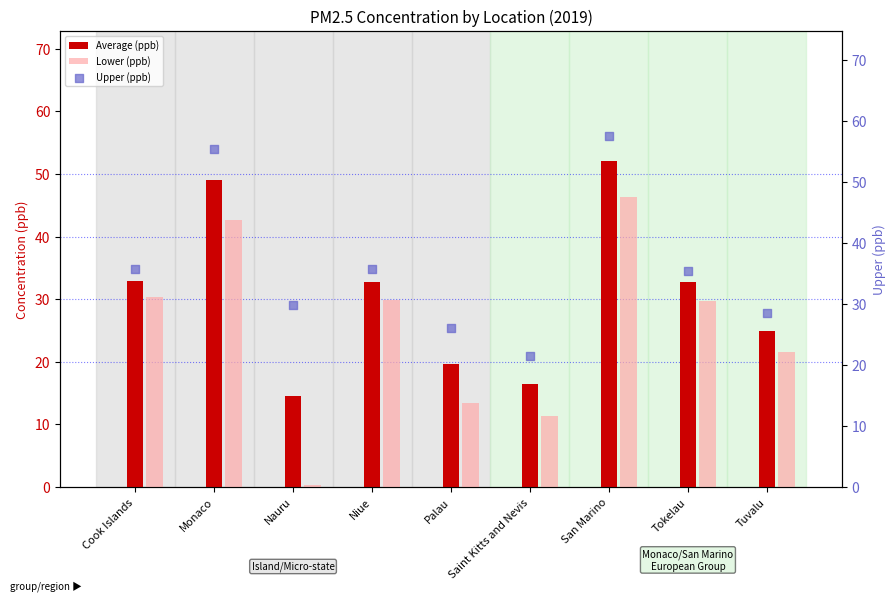

What are all the series names shown in the legend?

Average (ppb), Lower (ppb), Upper (ppb)